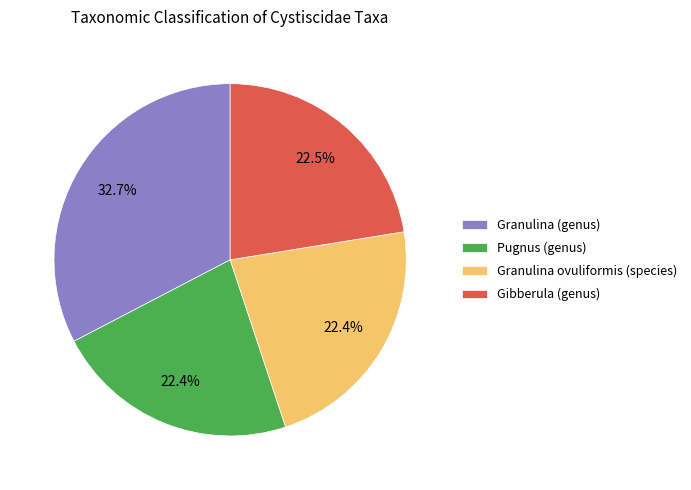

What percentage is the Pugnus (genus) slice, to the nearest percent?

22%